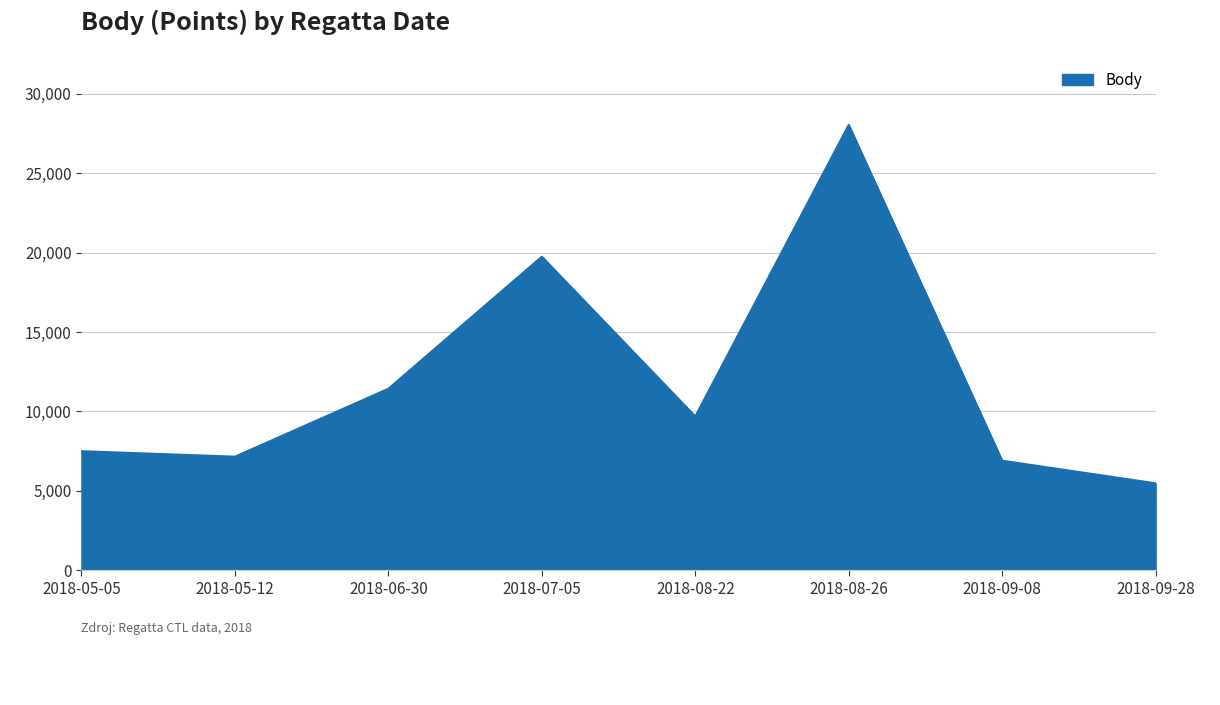

True or false: the data shows 19741 at 2018-07-05.

True